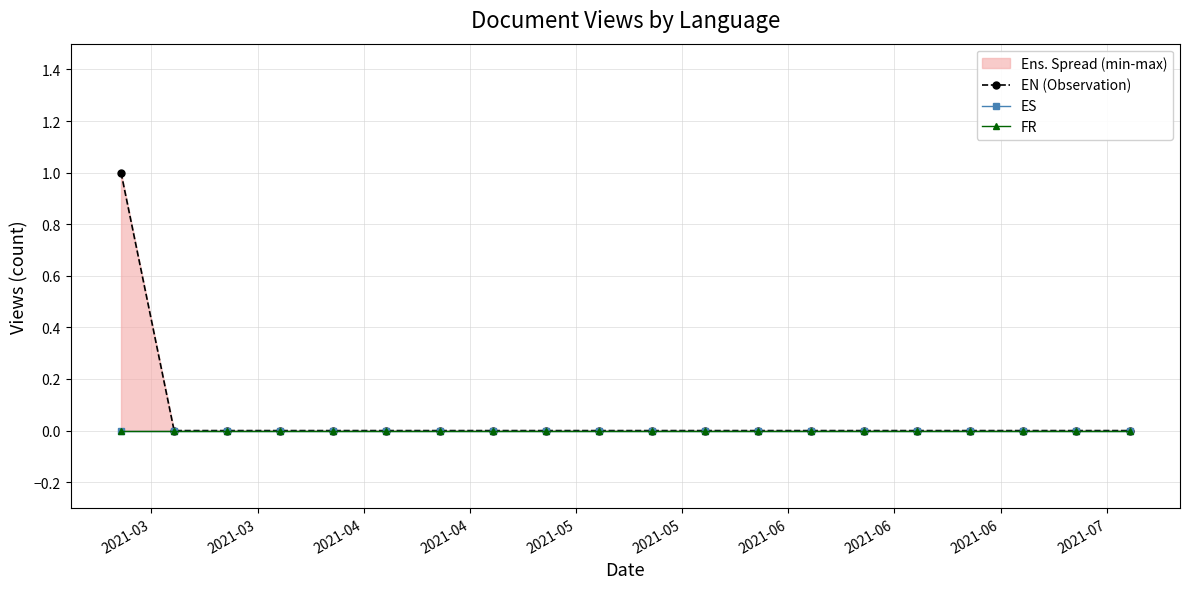

True or false: EN (Observation) and ES cross at least once.

False